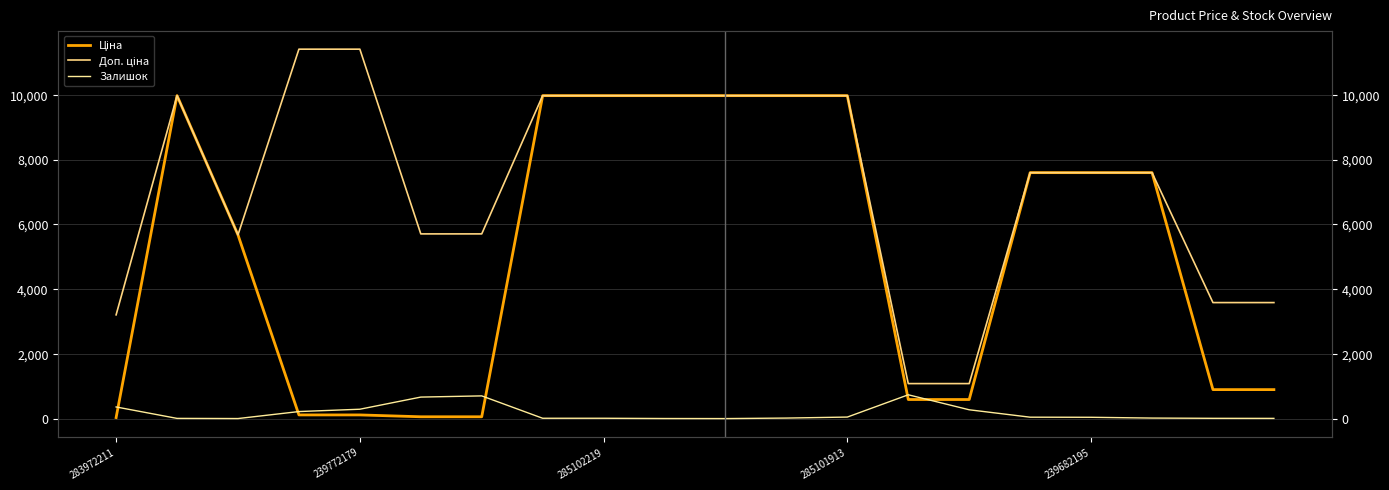

Which series has the largest total across all categories?

Доп. ціна